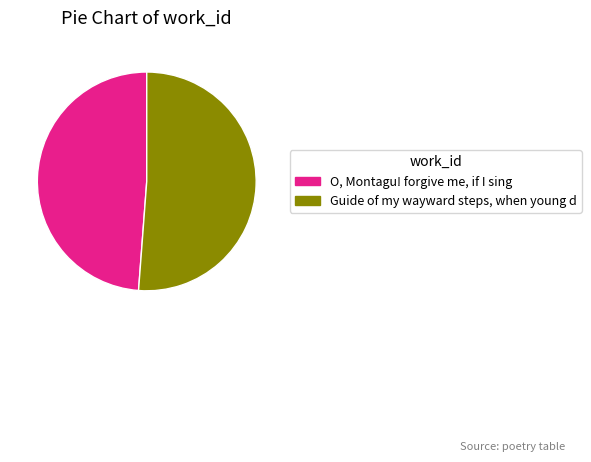

Does Guide of my wayward steps, when young d account for over 50% of the chart?

Yes